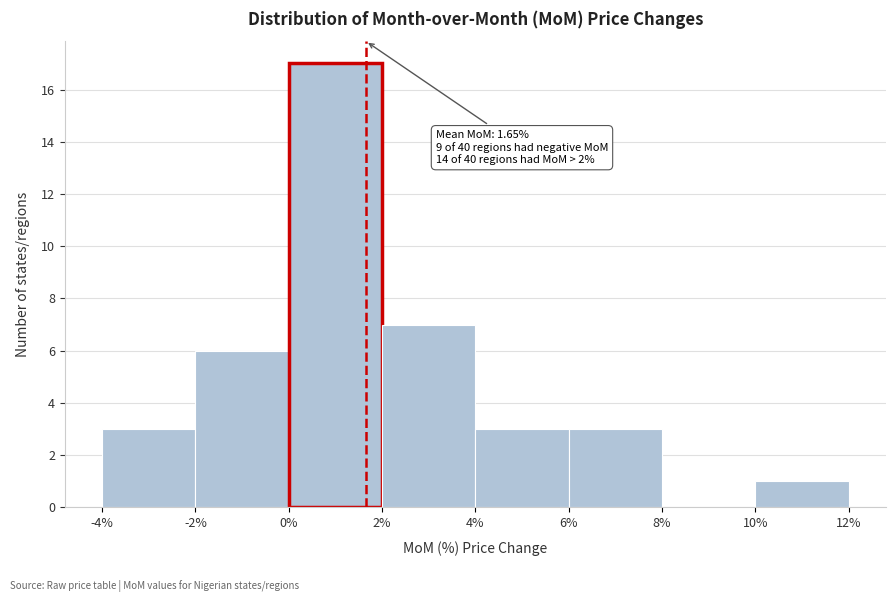

Over which range of the x-axis is the bar tallest?

0% to 2%